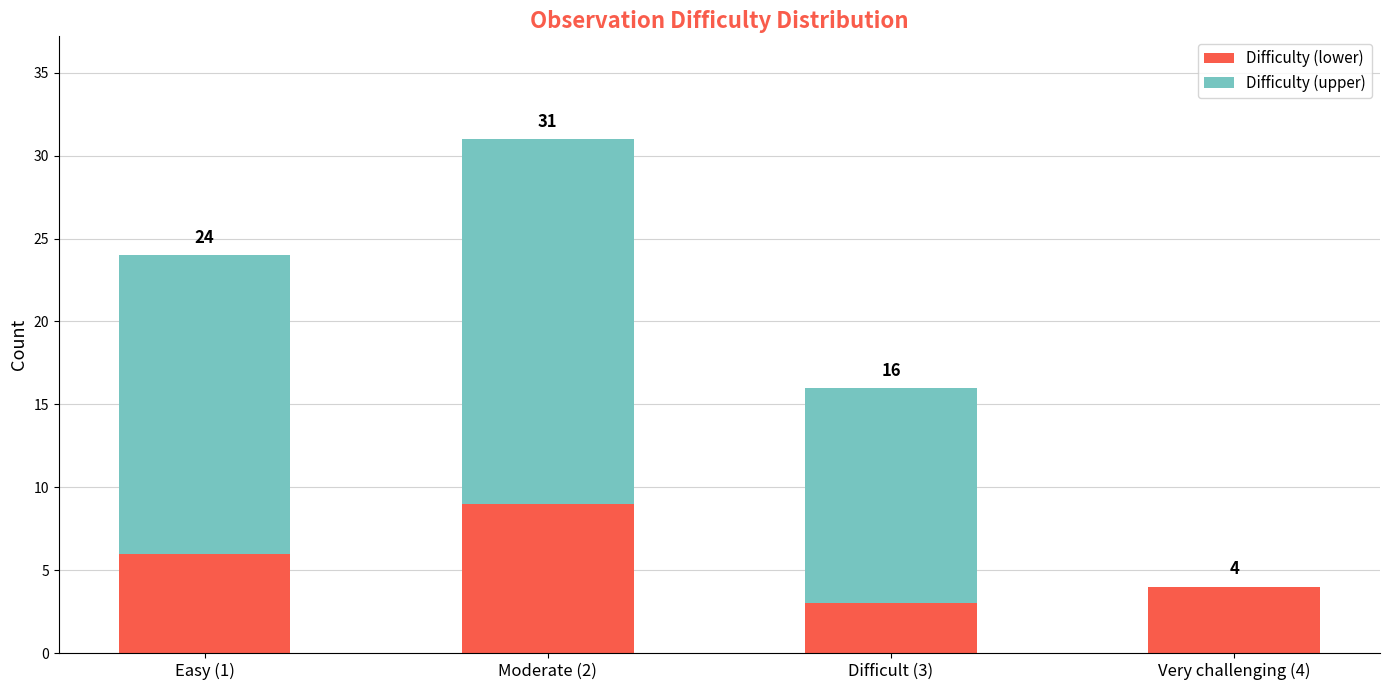

Does the chart contain stacked bars?

Yes